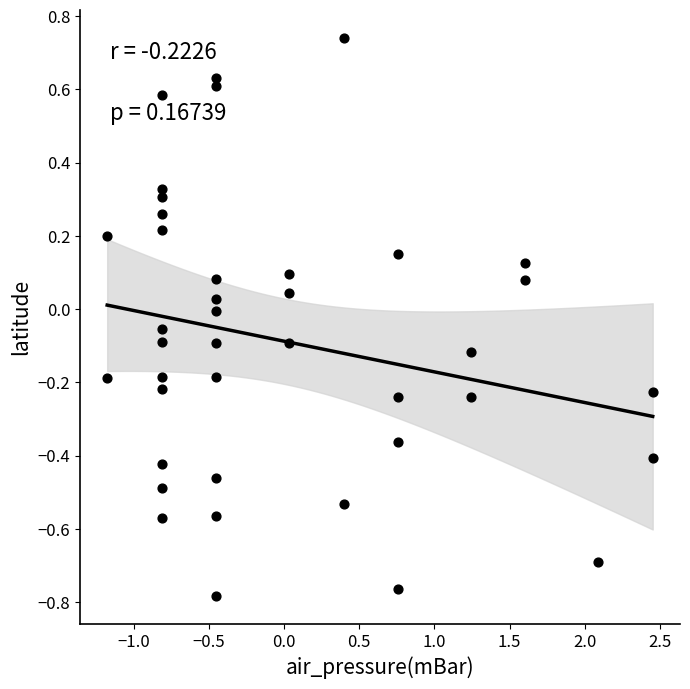

What is the range of X values (max minus min)?

3.6